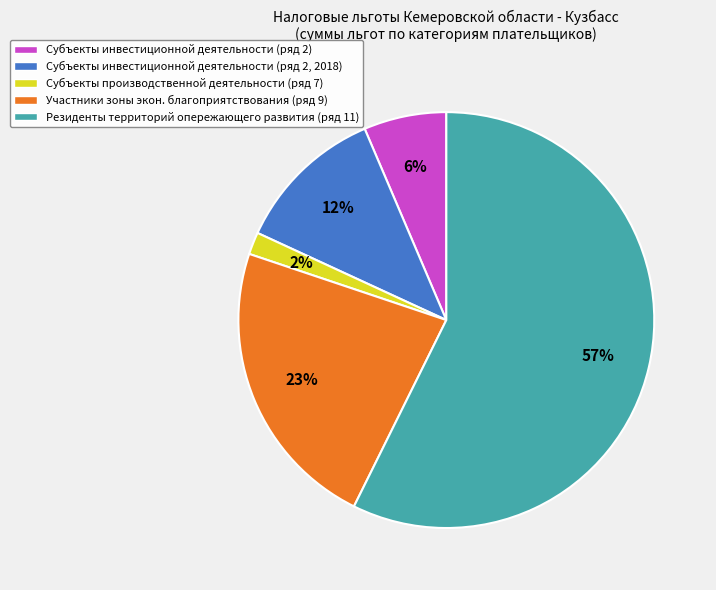

How many segments does this pie chart have?

5